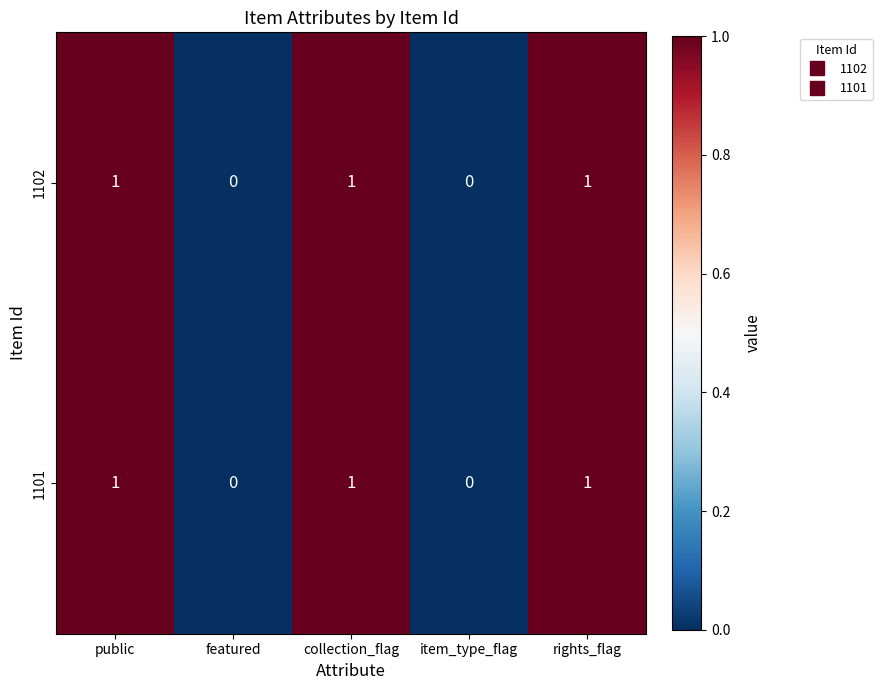

What is the total value across all series at rights_flag?

2